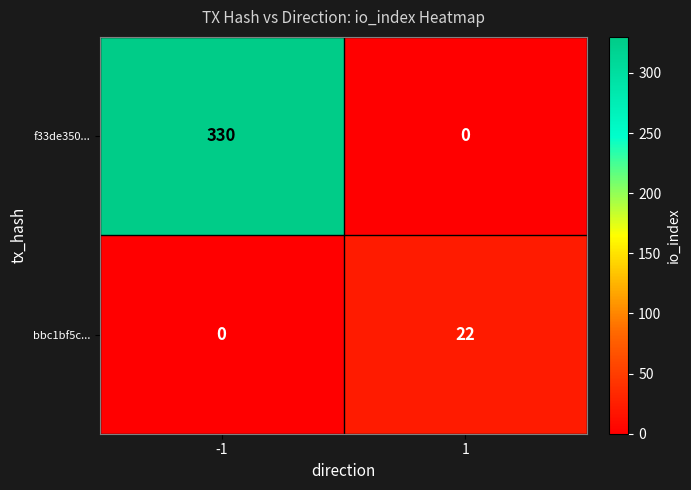

The value of f33de350... at -1 is 330. True or false?

True